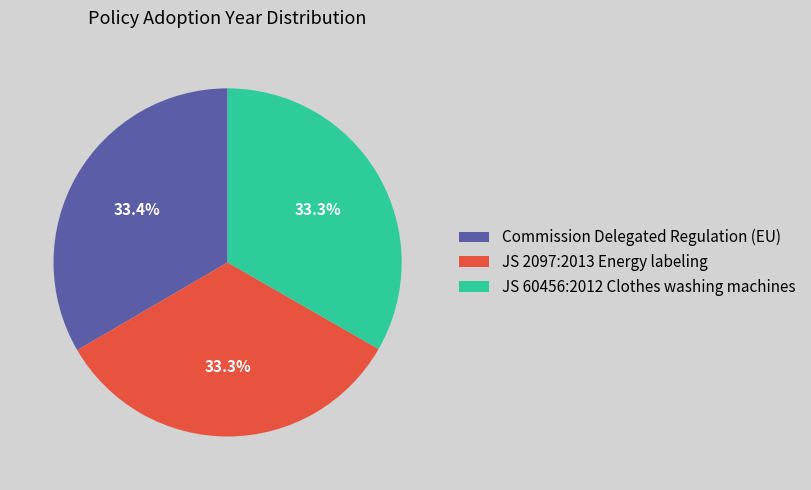

What is the ratio of the value at Commission Delegated Regulation (EU) to the value at JS 60456:2012 Clothes washing machines?

1.0